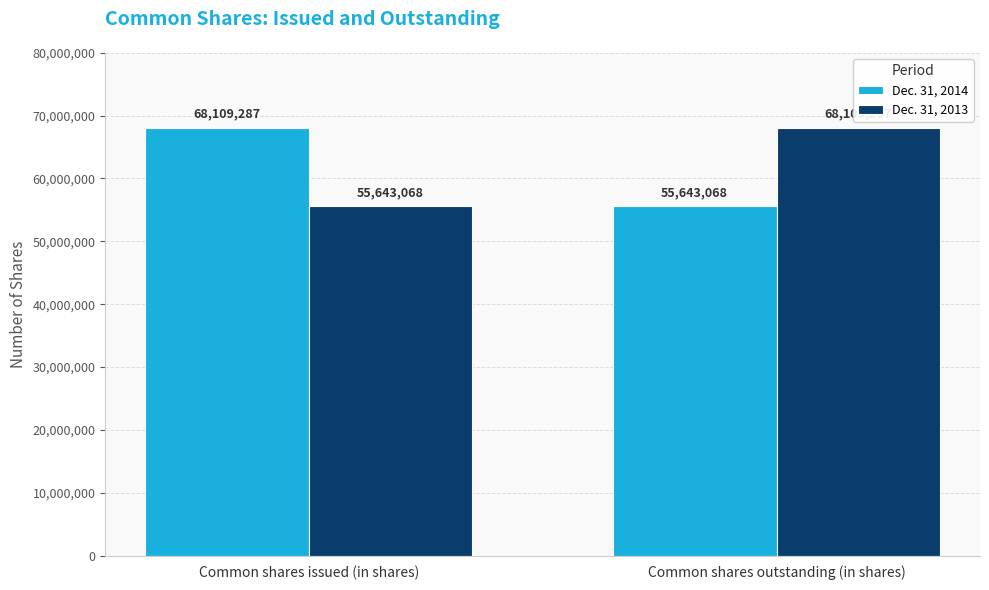

At how many categories does at least one series exceed 67954152?

2